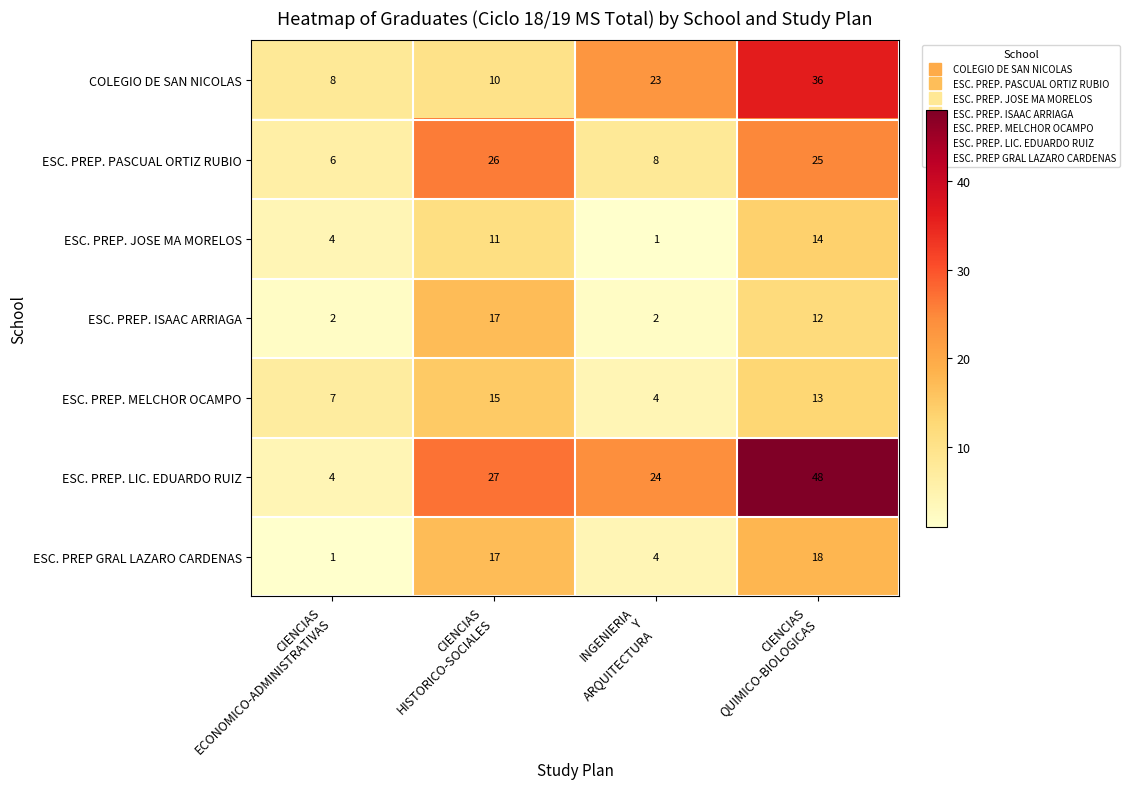

Which series has the largest total across all categories?

ESC. PREP. LIC. EDUARDO RUIZ